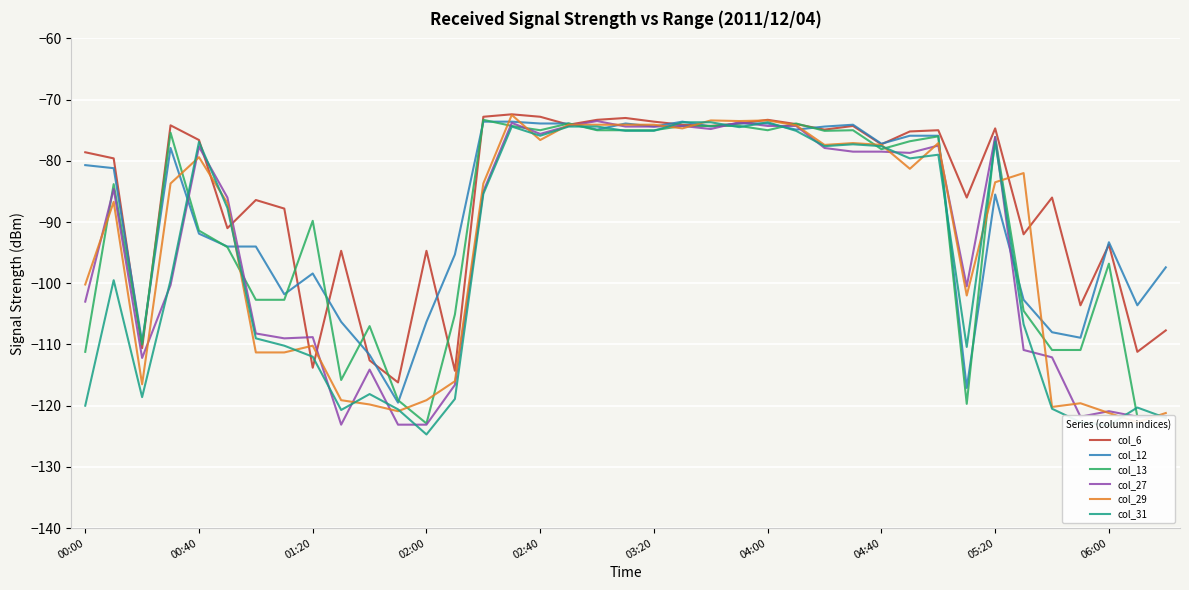

Is the value of col_13 at 01:20 greater than the value of col_12 at 00:40?

Yes